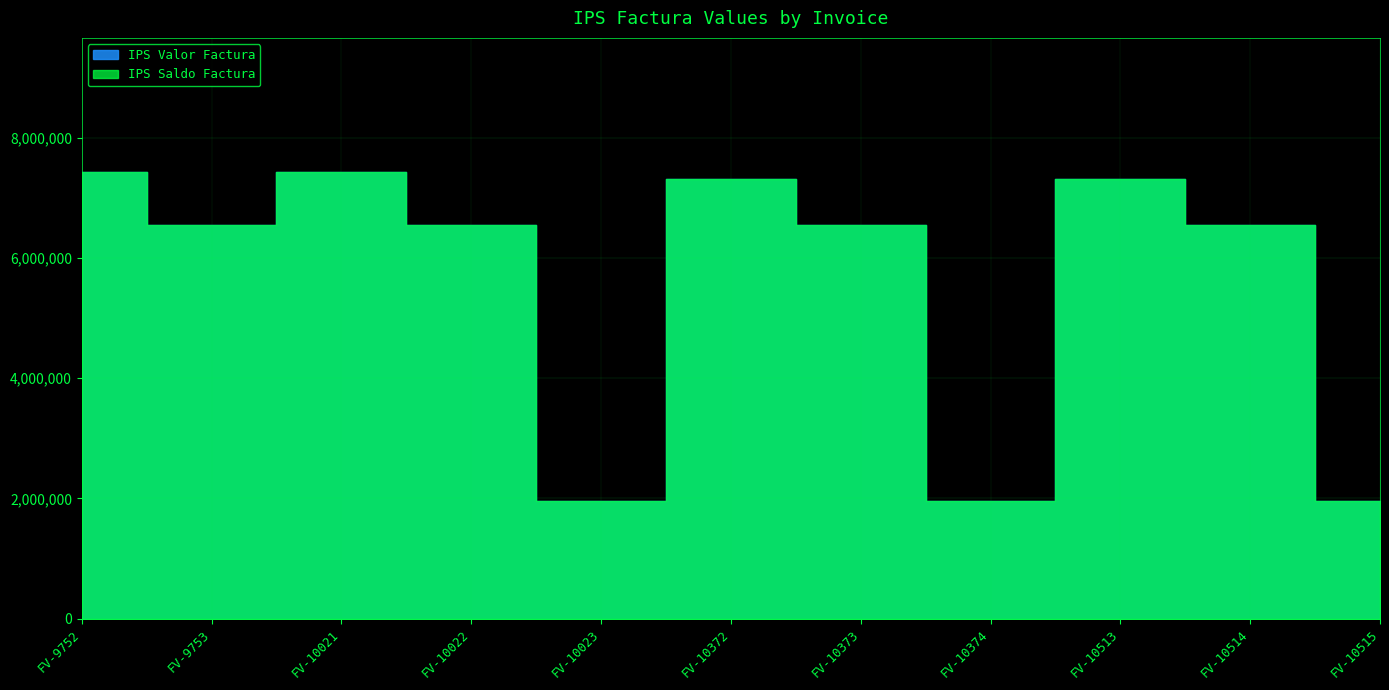

What is the approximate value of IPS Saldo Factura at FV-10022?

6544000